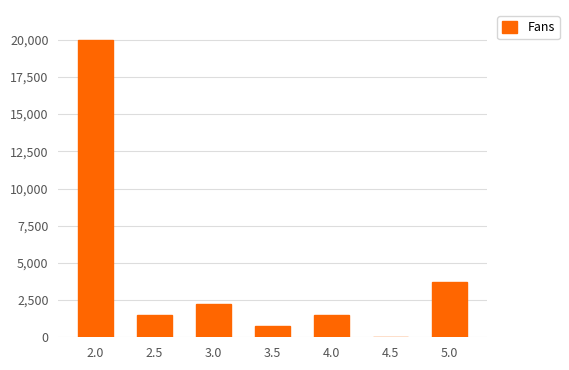

What is the sum of the values at 3.5 and 2.5?

2222.0